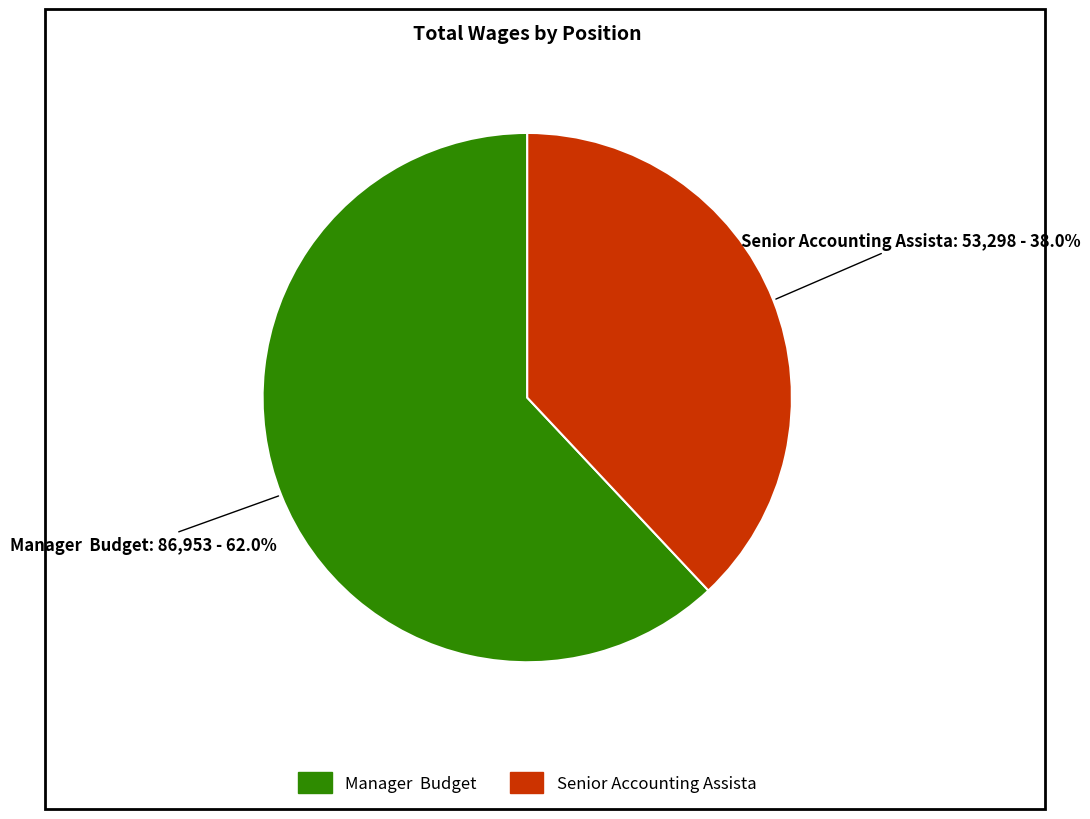

Count the number of slices in the pie.

2